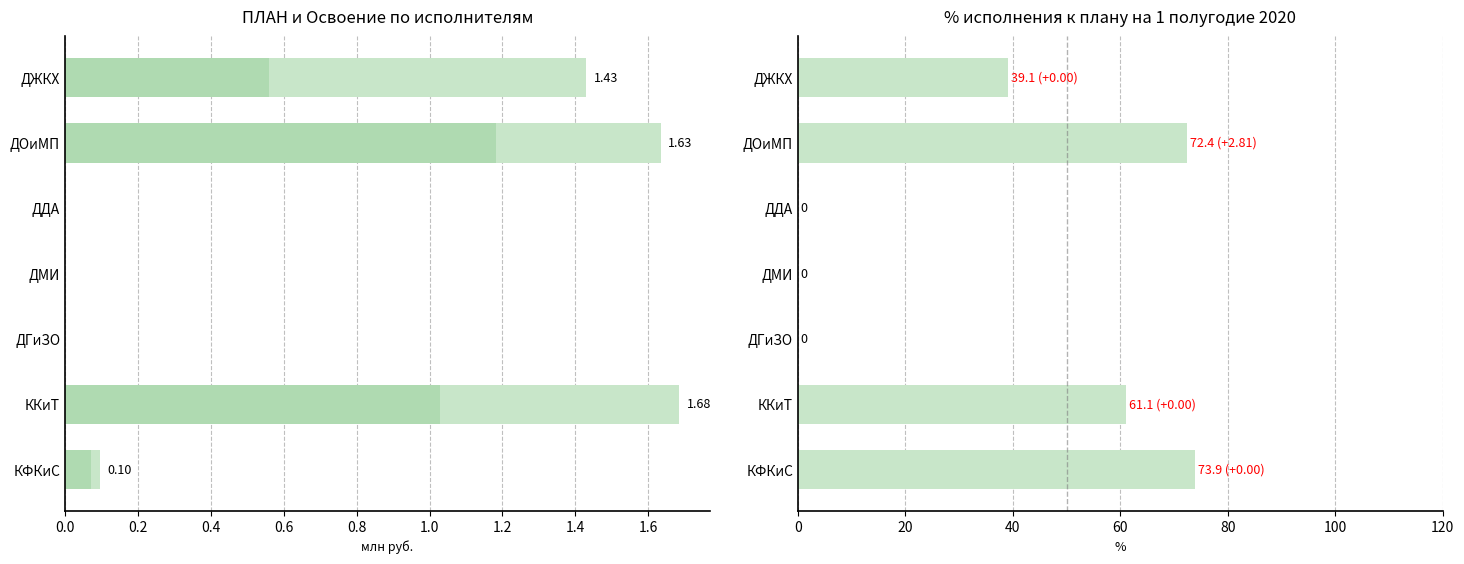

Is the value of Освоение (млн руб.) at ДДА greater than the value of % исполнения к плану 1п at ДЖКХ?

No